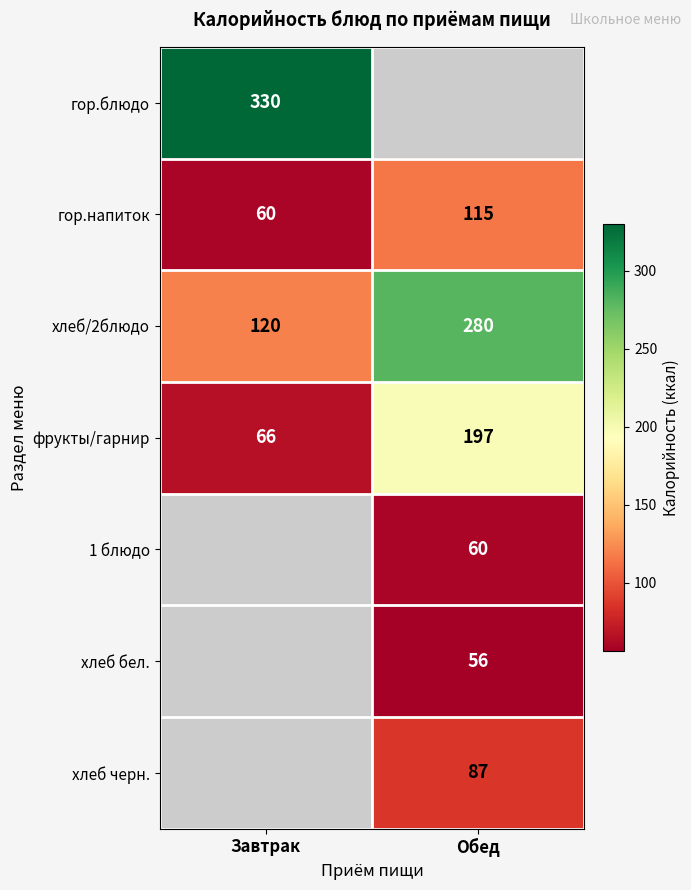

Where is хлеб/2блюдо nearest to the value 200?

Завтрак